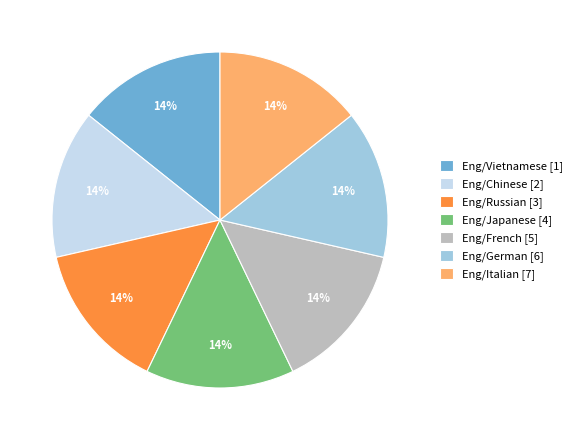

Approximately how many times larger is the value at Eng/Vietnamese [1] compared to Eng/German [6]?

1.0